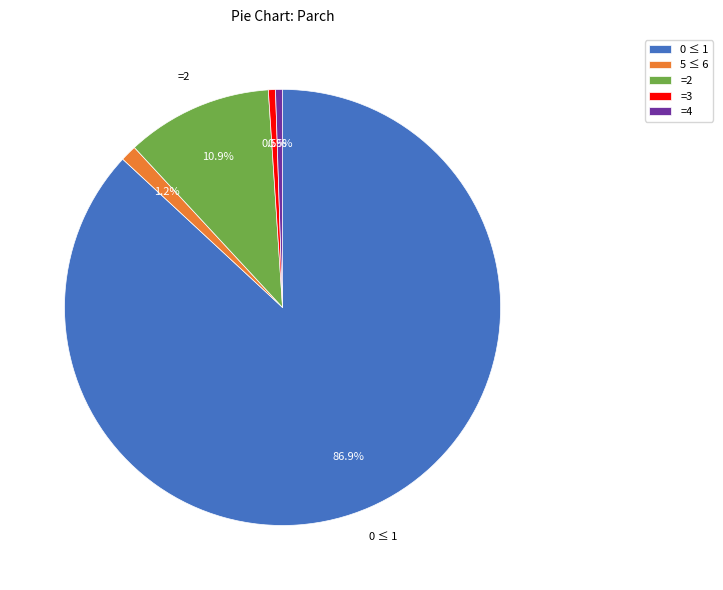

Which slice is the largest?

0 ≤ 1